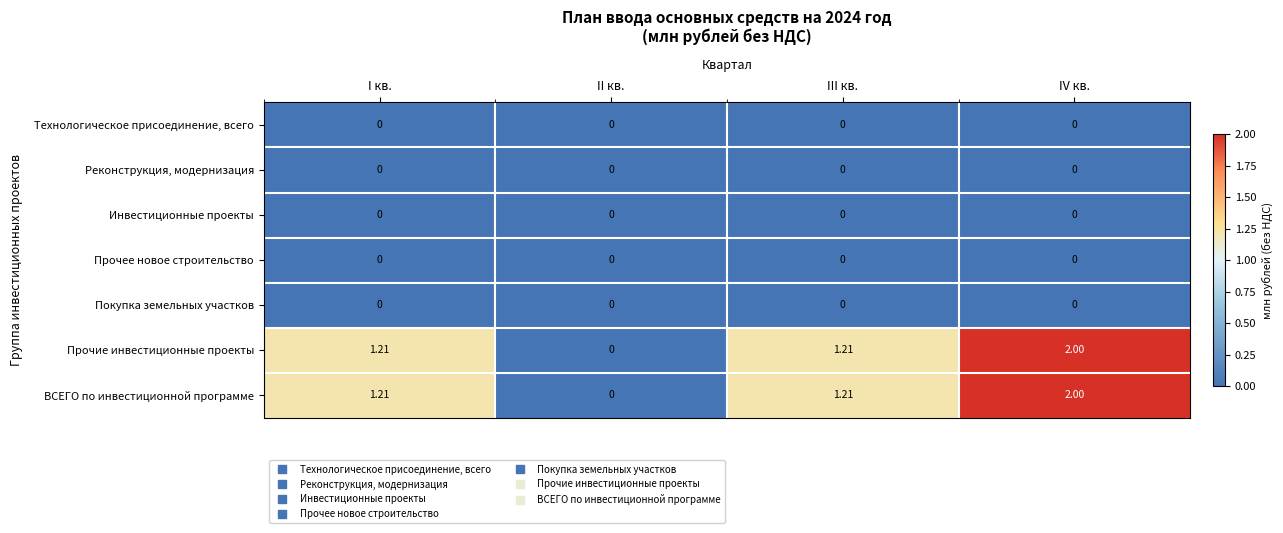

Which category has the highest value across all series?

IV кв.